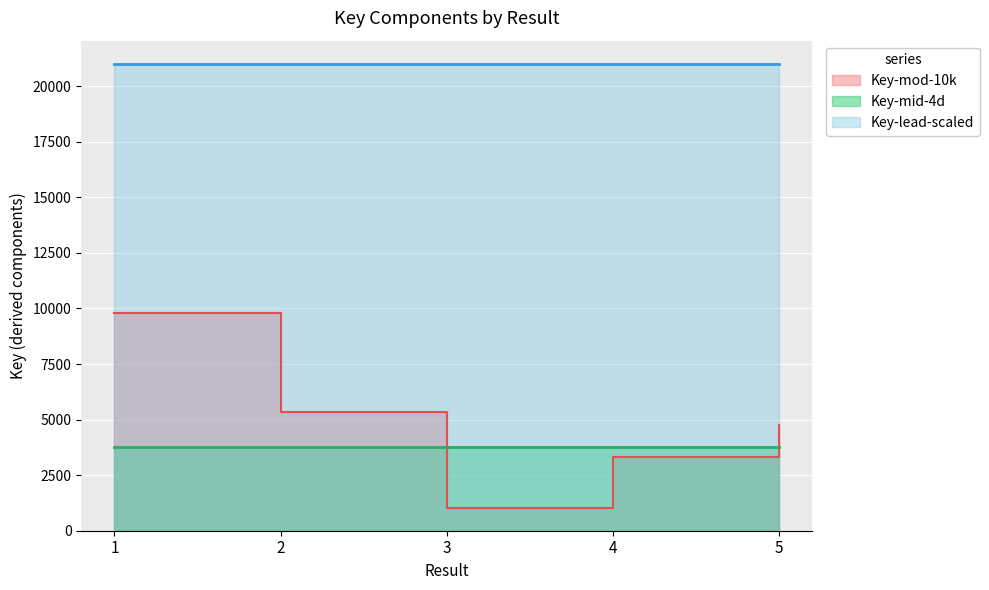

At which label does the data first exceed 3767?

4